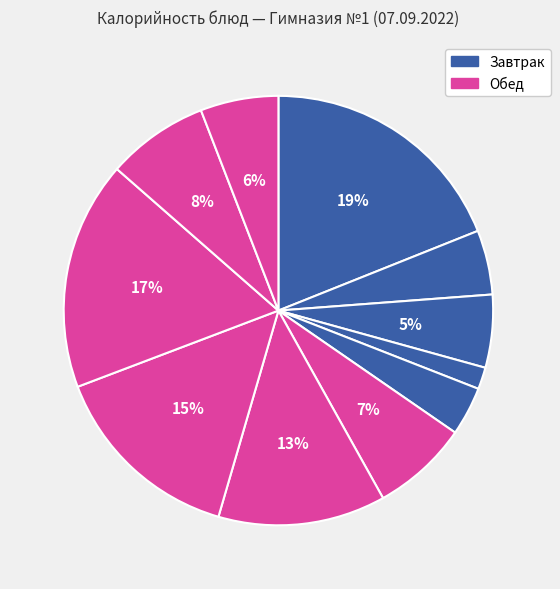

Count the number of slices in the pie.

11